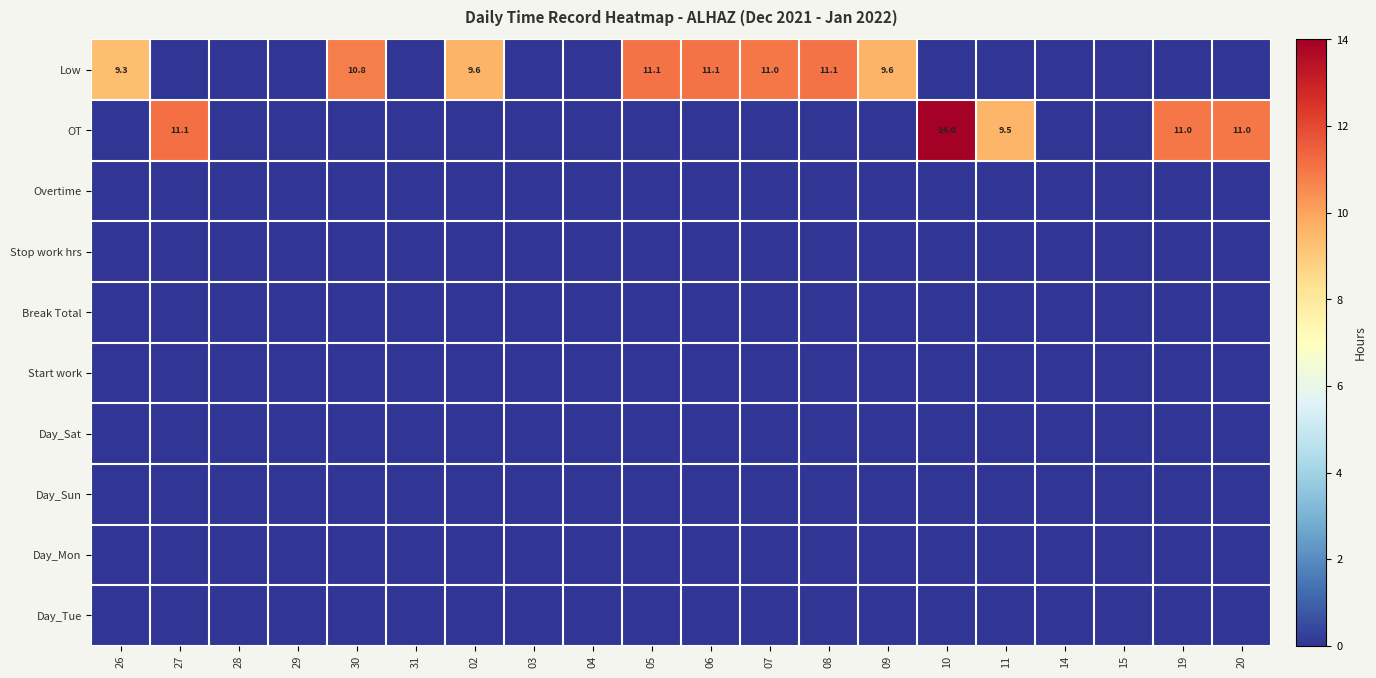

What is the spread (max minus min) of values at 30?

10.8